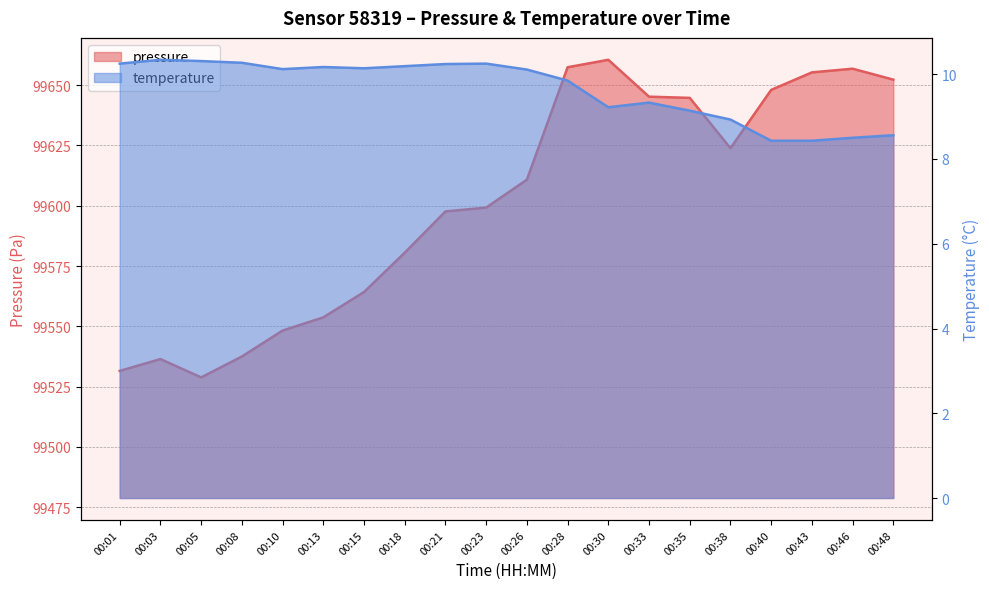

What is the difference between the second highest and minimum values in the temperature series?

1.9